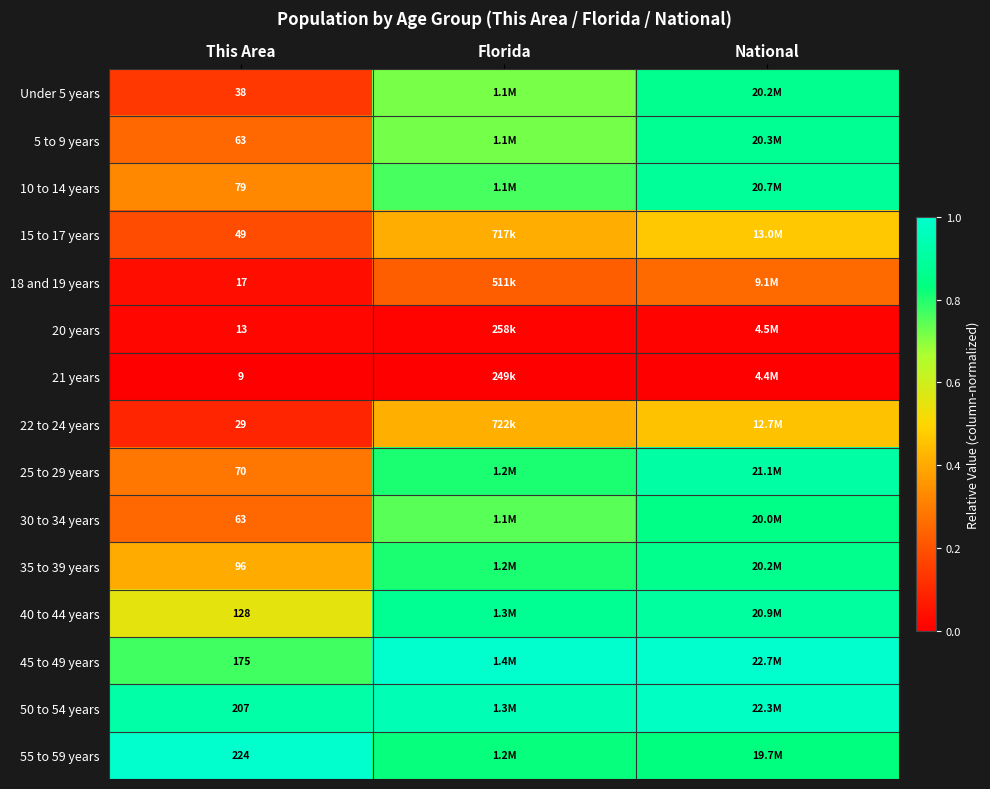

True or false: 10 to 14 years has a value of 0.2 at Florida.

False